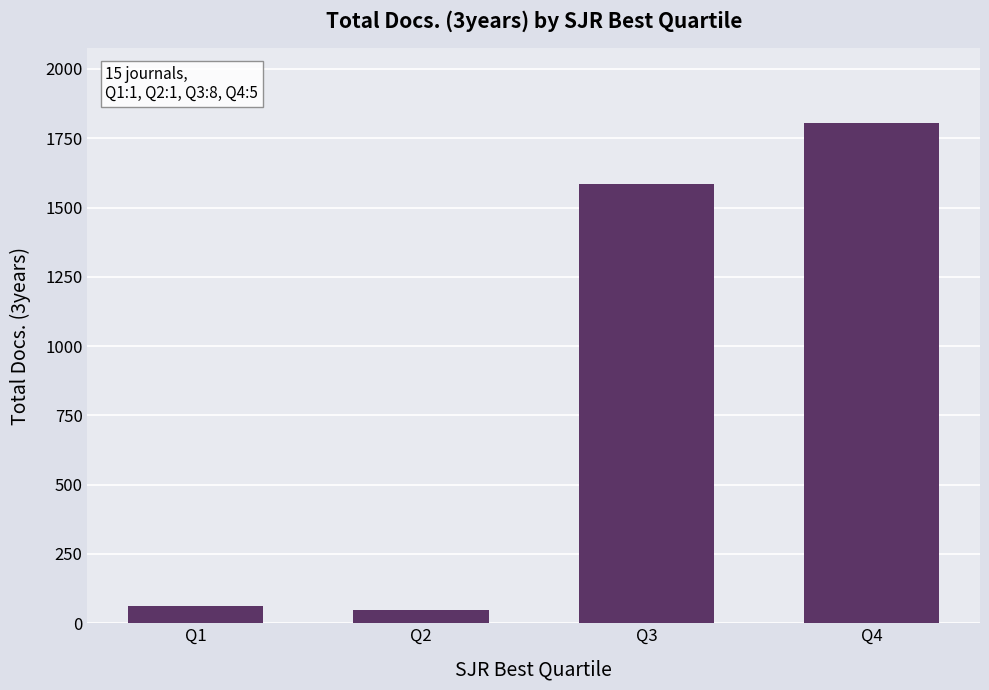

At which category does the chart reach its peak across all series?

Q4